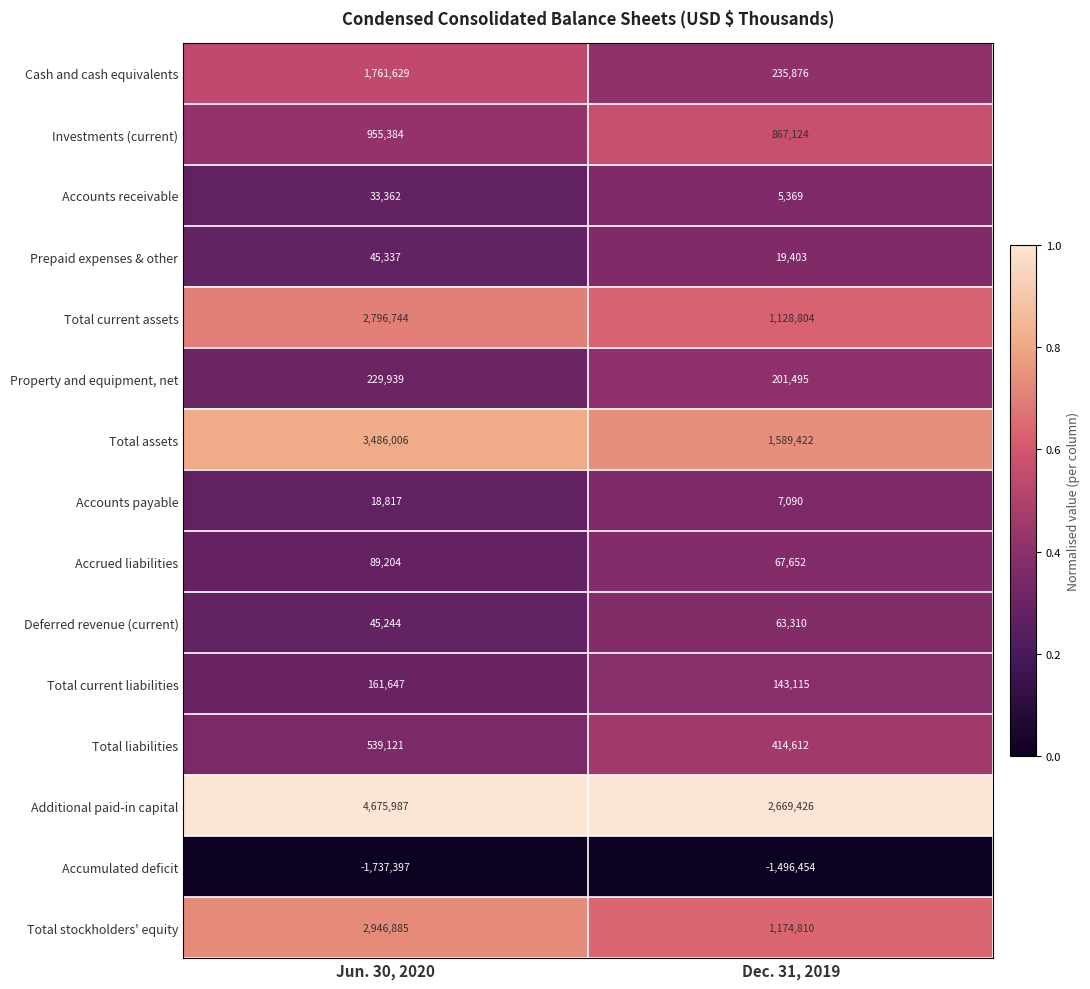

Between Jun. 30, 2020 and Dec. 31, 2019, which series saw the biggest shift?

Additional paid-in capital